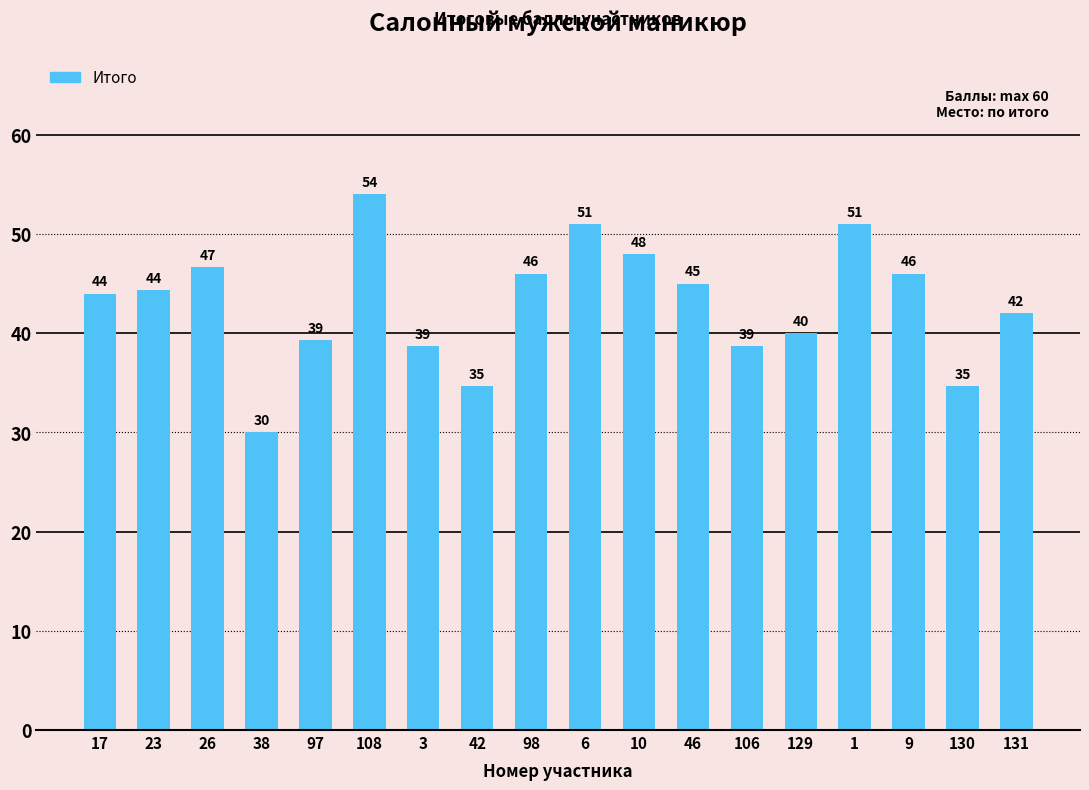

What is the difference between the second highest and minimum values?

21.0